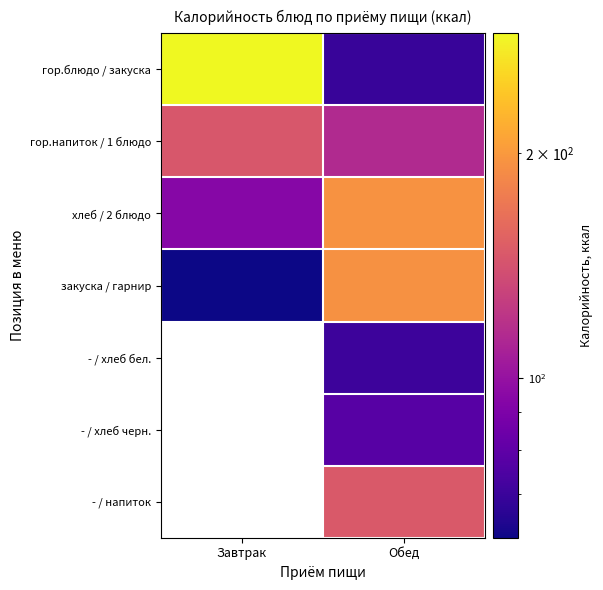

At which label does закуска / гарнир first exceed 193?

Обед